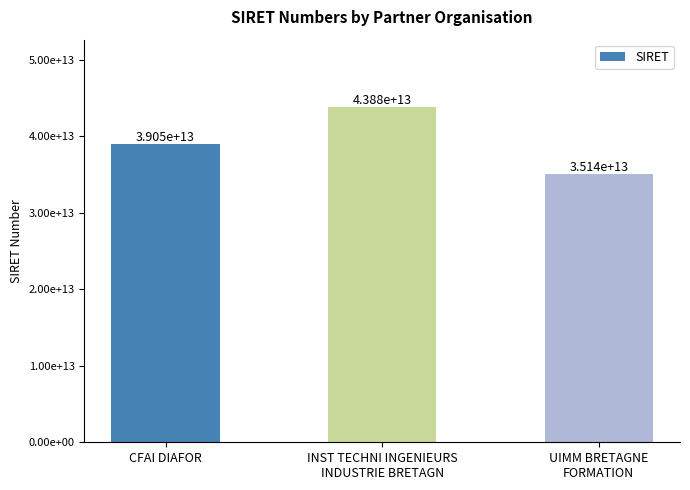

How many values are below 39048242000028?

1